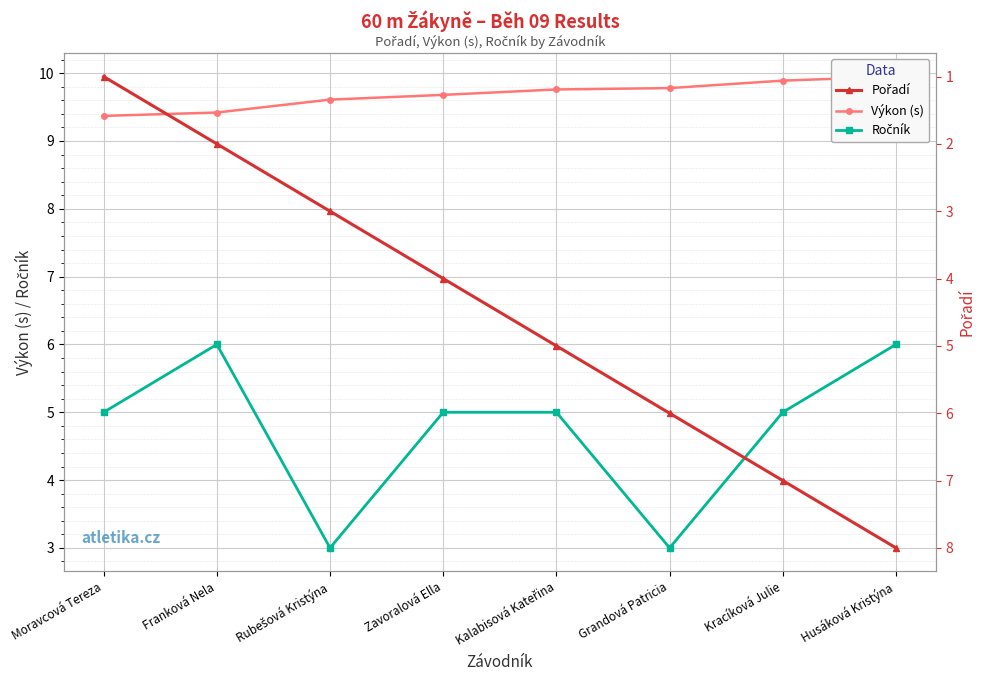

True or false: Ročník and Výkon (s) cross at least once.

False